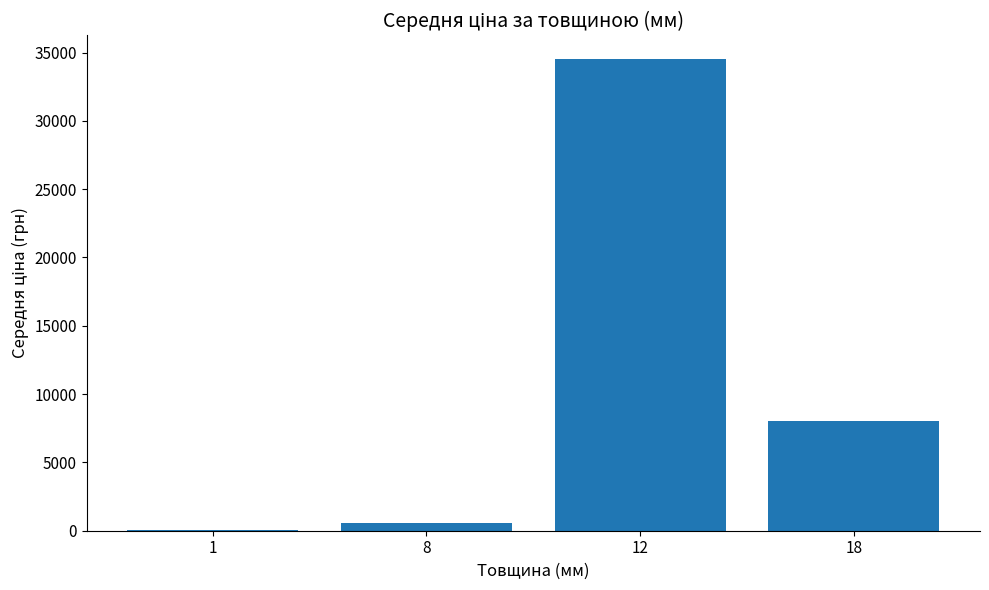

Reading right to left, transcribe all the data shown in this chart.

8065.3	34534.9	545.0	86.5